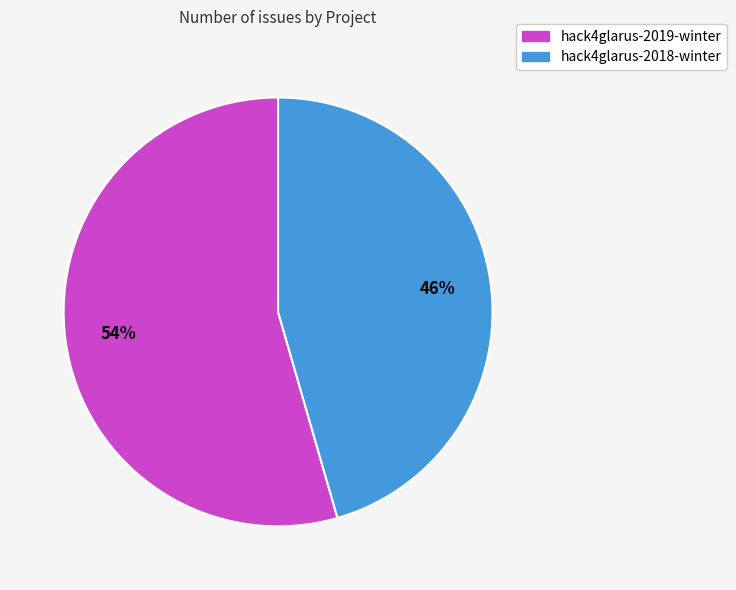

Is it true that hack4glarus-2019-winter is 64% of the pie?

False